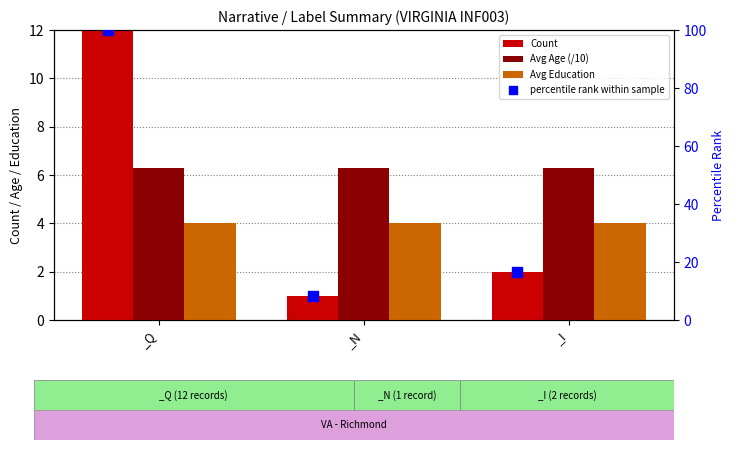

Which series contains the lowest Y value?

Count